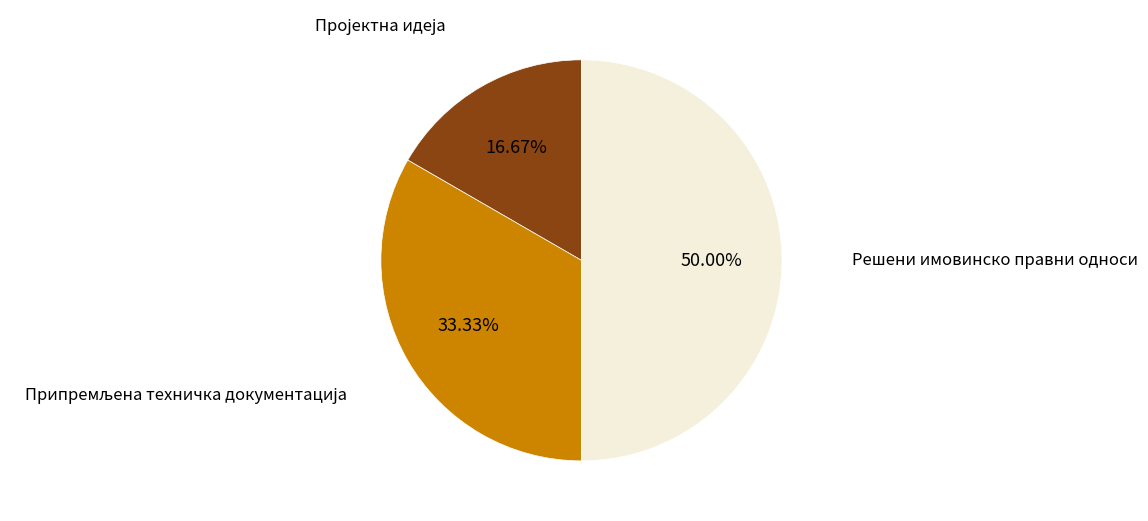

What is the largest slice in the pie chart?

Решени имовинско правни односи